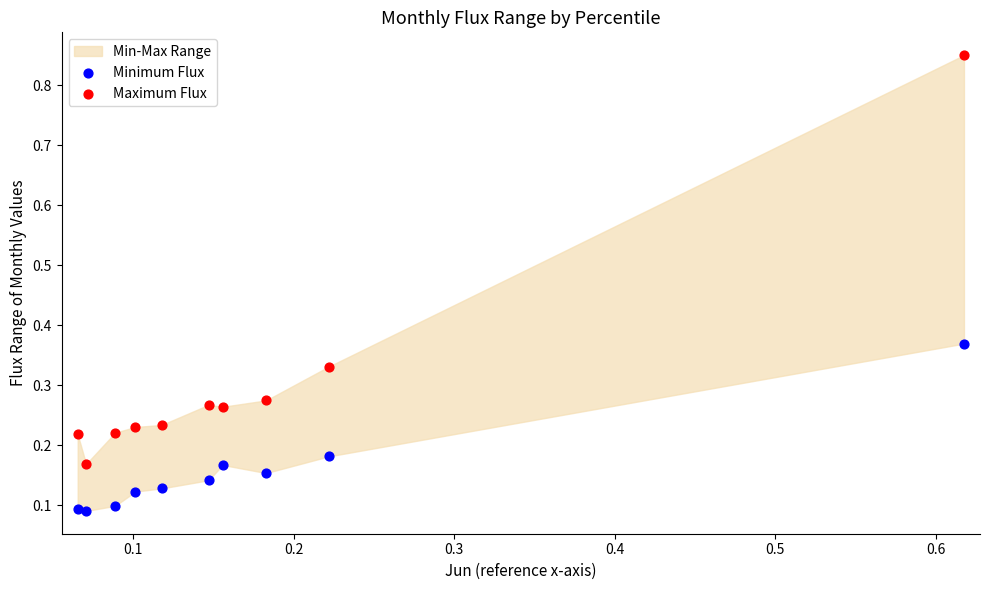

Which series has the widest spread of Y values?

Maximum Flux